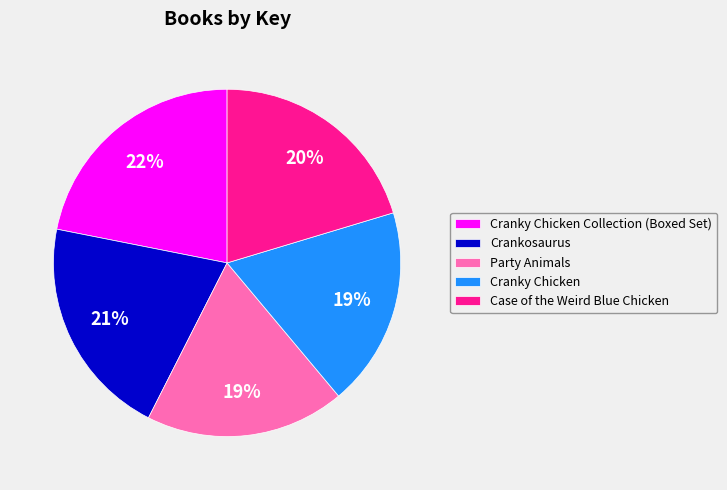

Is there any slice that represents more than half of the pie?

No